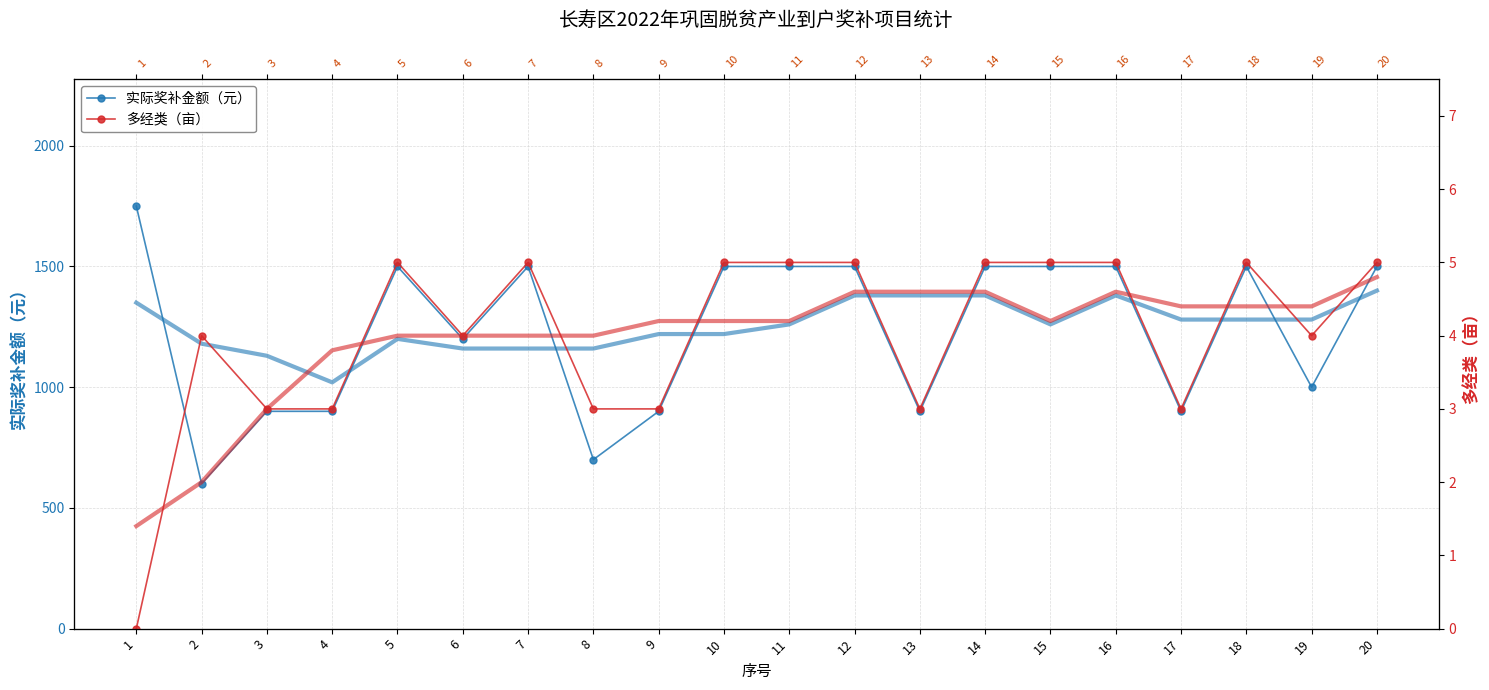

Rank the series at 18 from lowest to highest value.

多经类（亩）, 实际奖补金额（元）